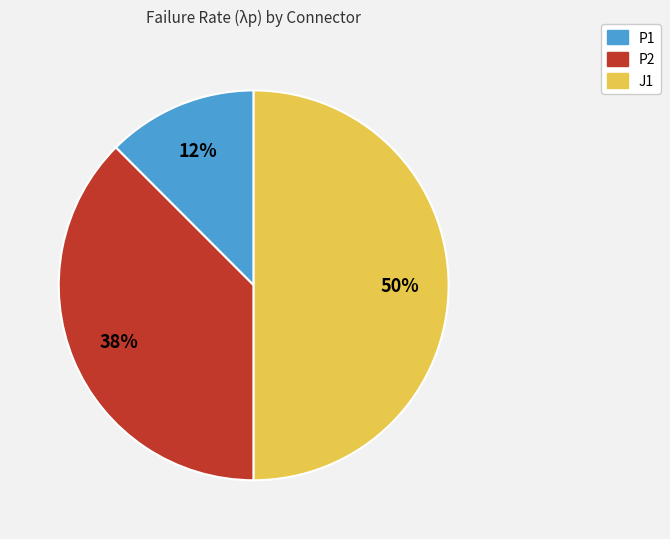

Combined, do P2 and J1 account for over 50%?

Yes